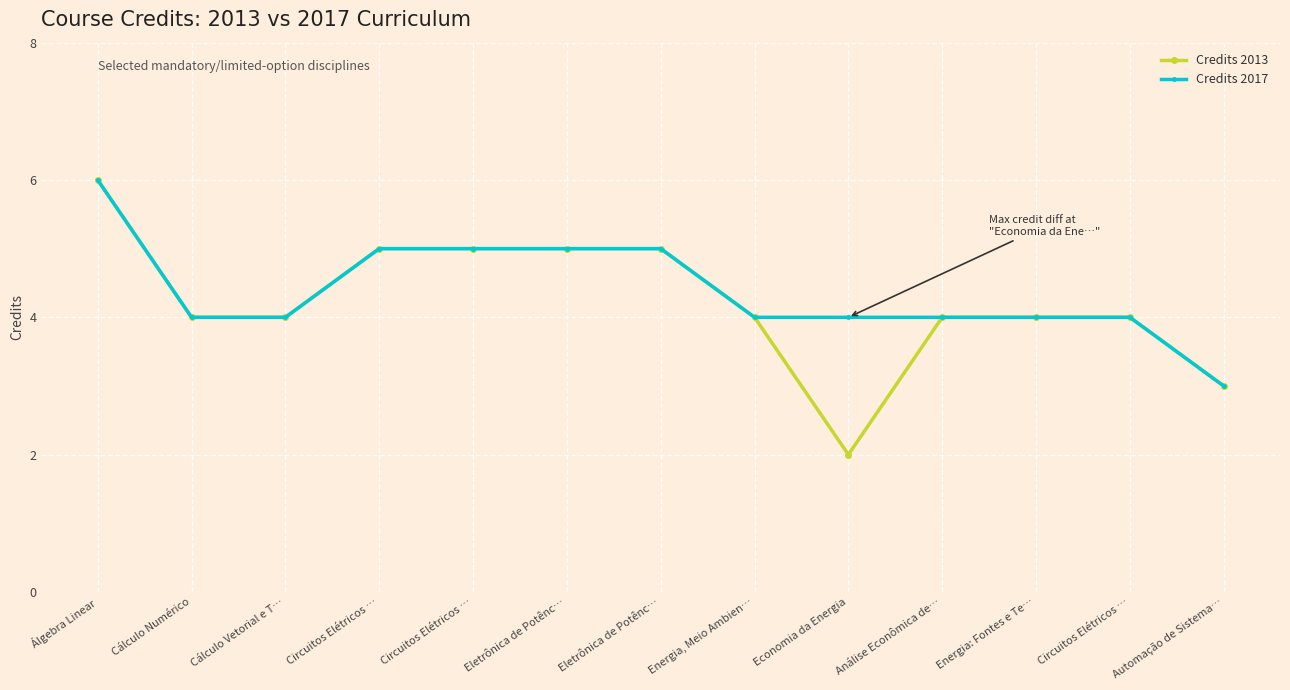

What are all the series names shown in the legend?

Credits 2013, Credits 2017